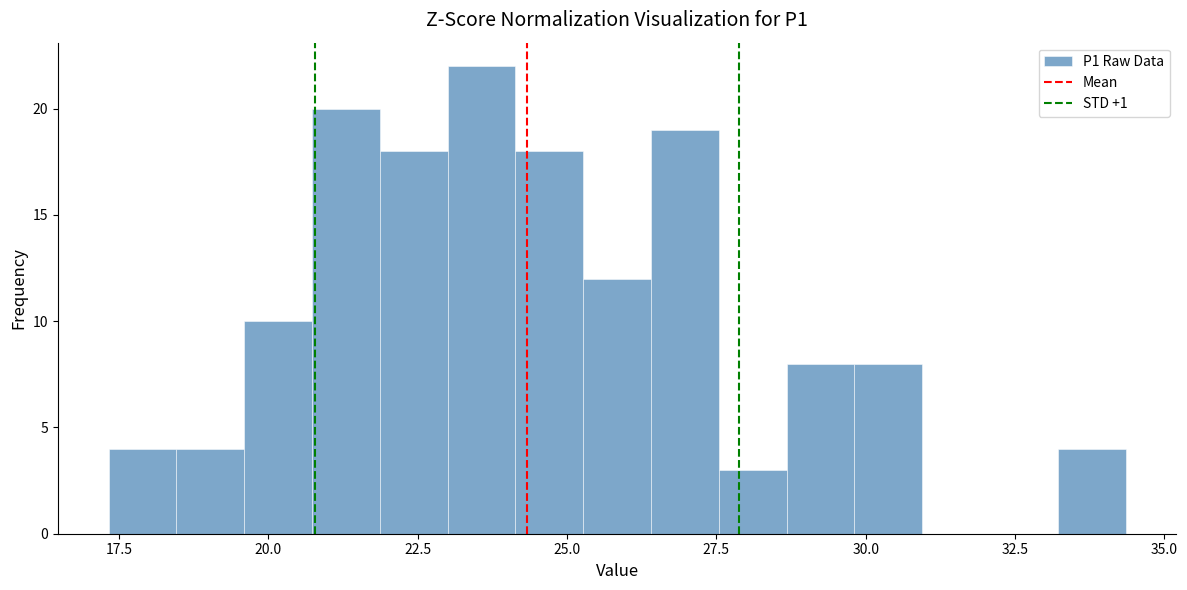

Around what value on the x-axis is the tallest bar? Give the approximate position of its centre, as read against the axis.

23.5